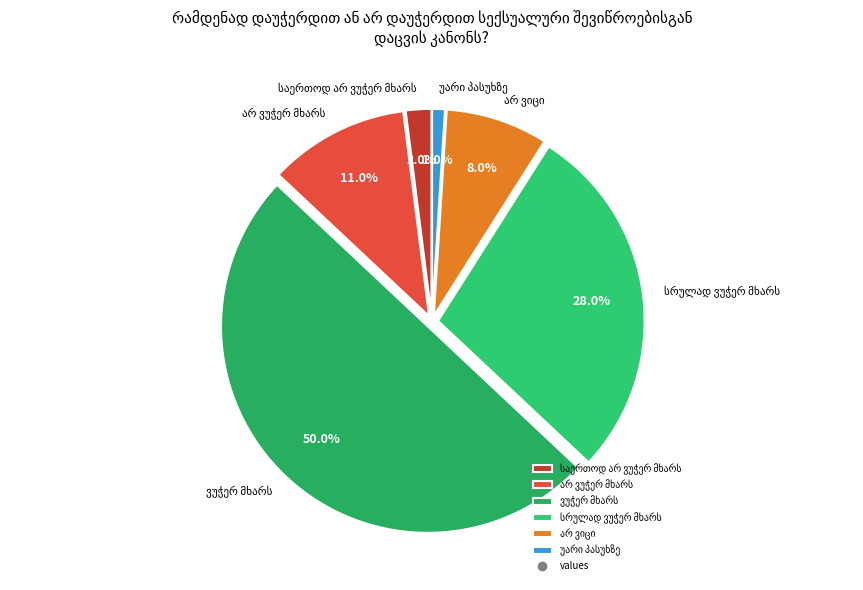

Does any single category account for the majority?

No